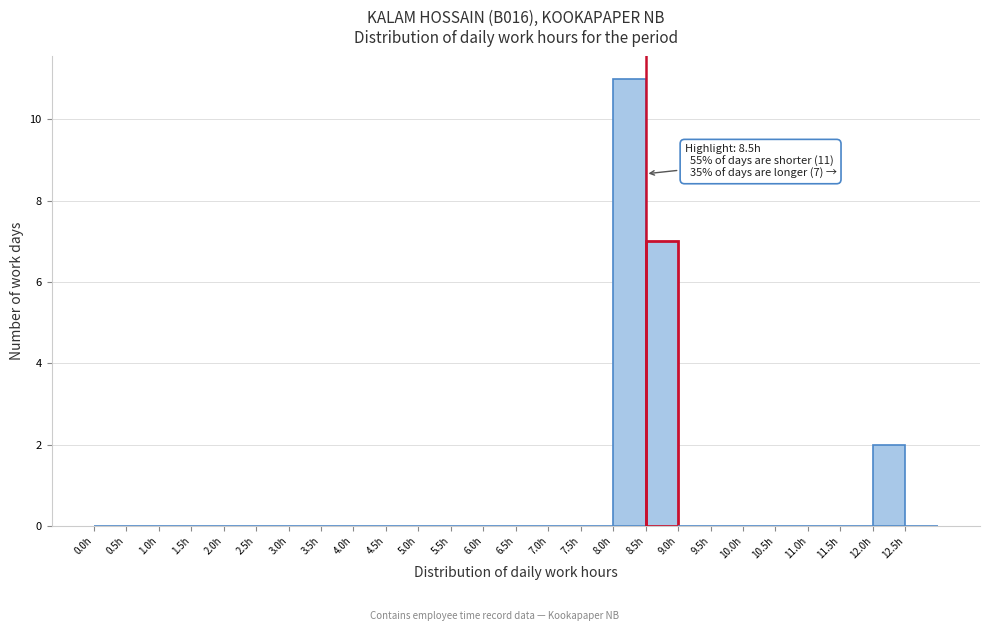

Which range on the x-axis has the tallest bar?

8.0 to 8.5